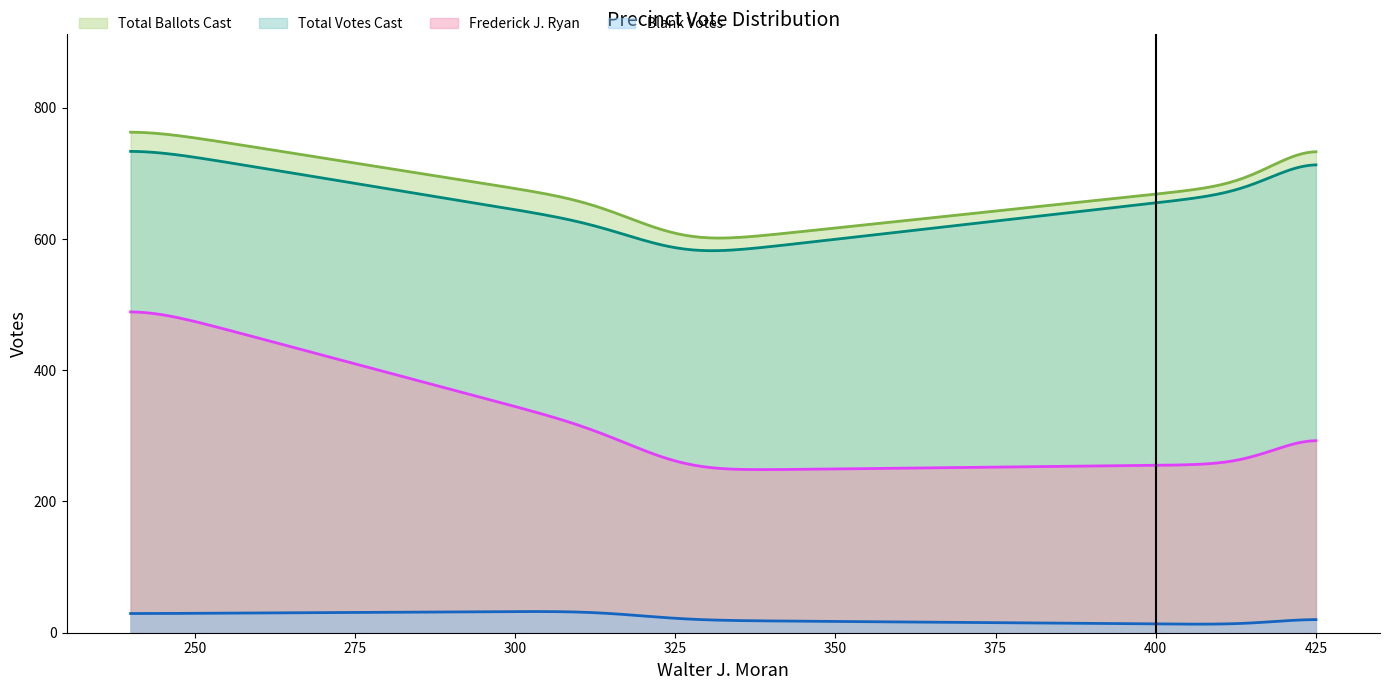

What is the minimum value for Total Votes Cast?

582.2